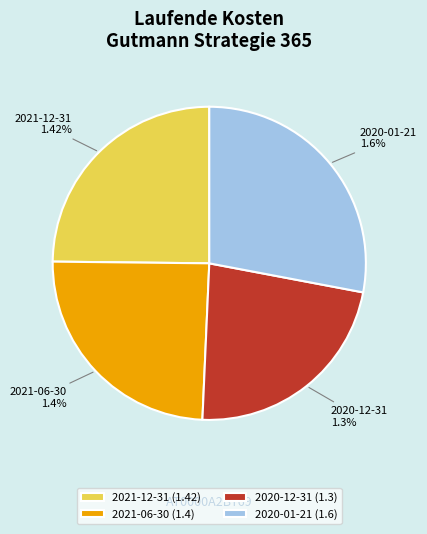

To the nearest percent, what portion does 2021-12-31 represent?

25%